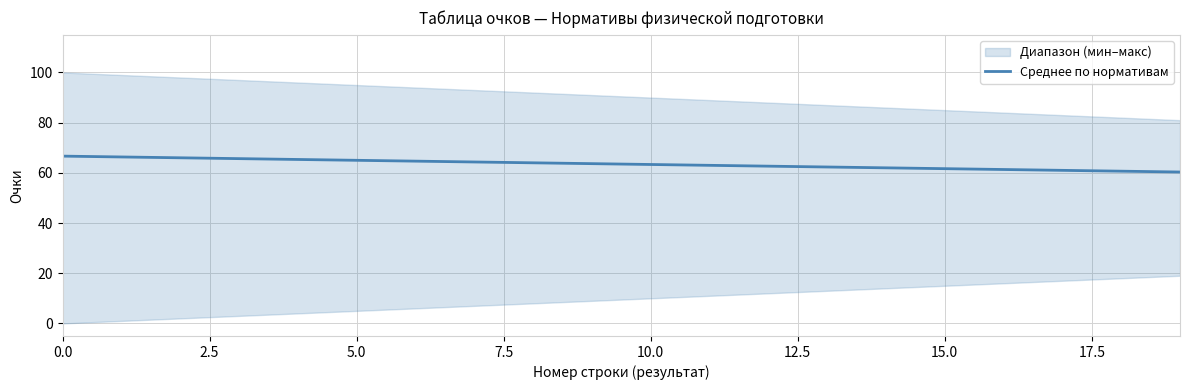

Is this an area chart (filled region under the line)?

No